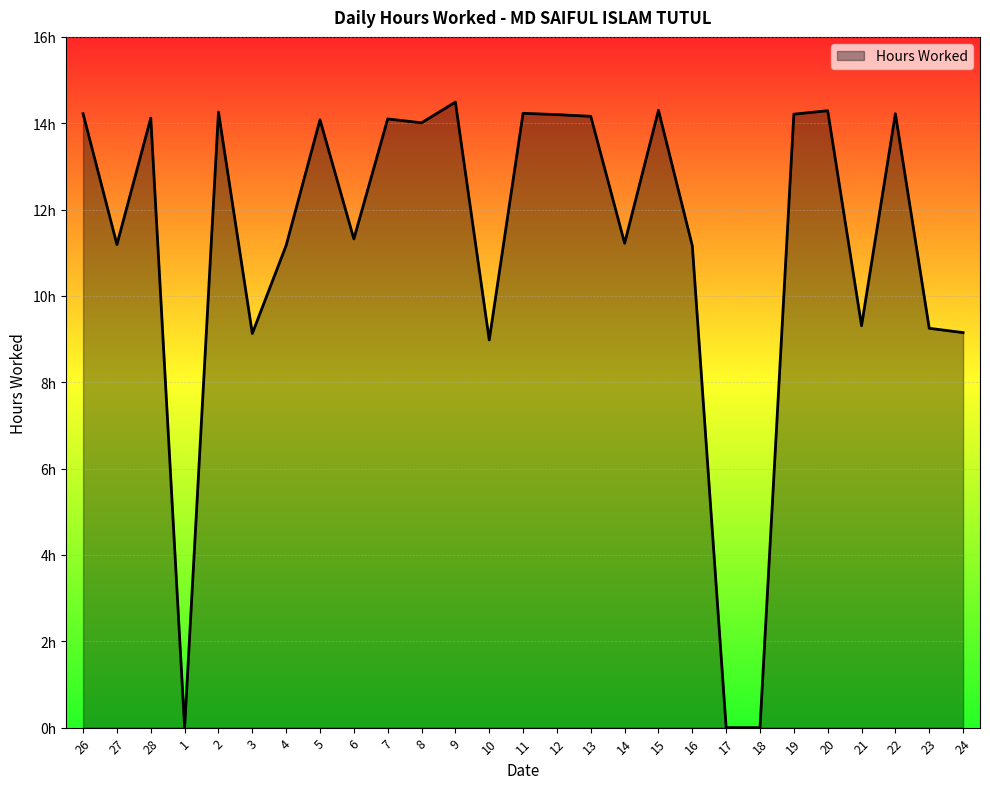

What is the label of the 19th point from the left?

16